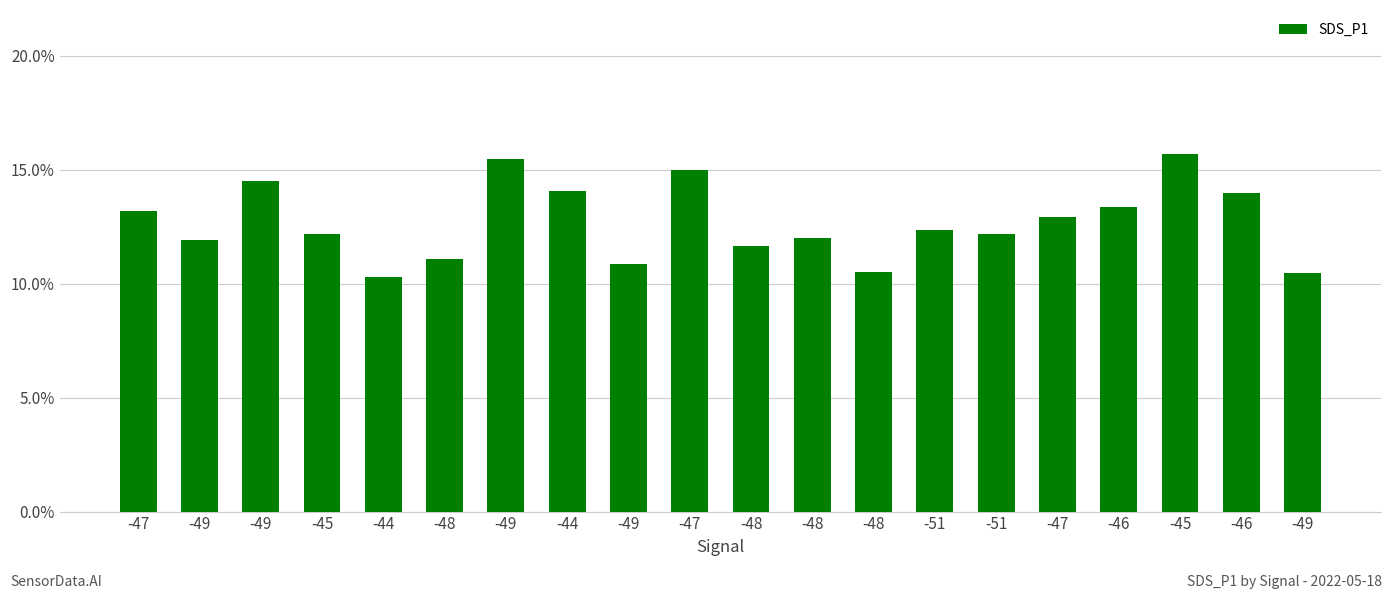

What is the value of the 15th bar from the left?

12.3